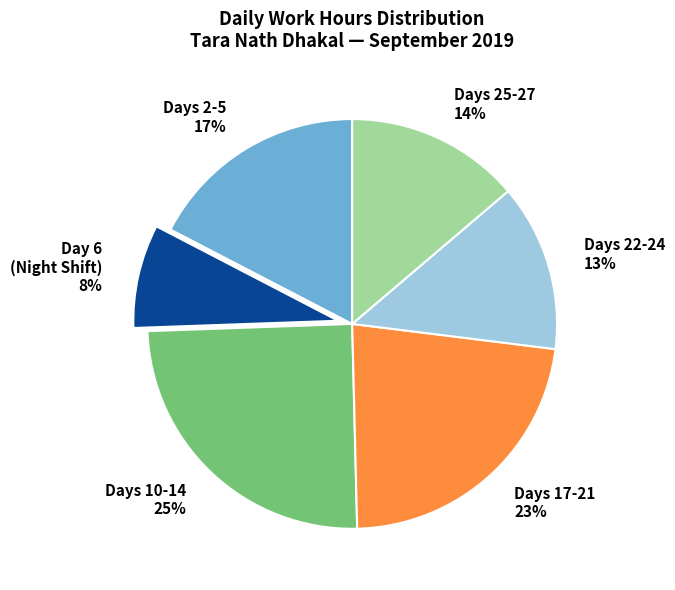

To the nearest percent, what is the combined percentage of Days 2-5 17% and Days 25-27 14%?

31%